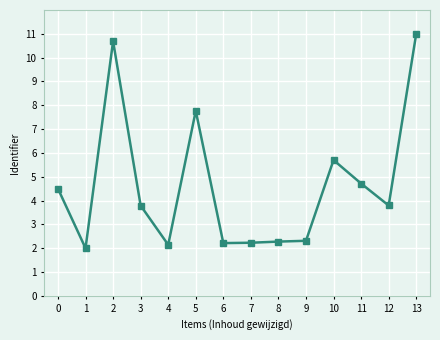

What is the difference between the maximum and minimum values?

9.0